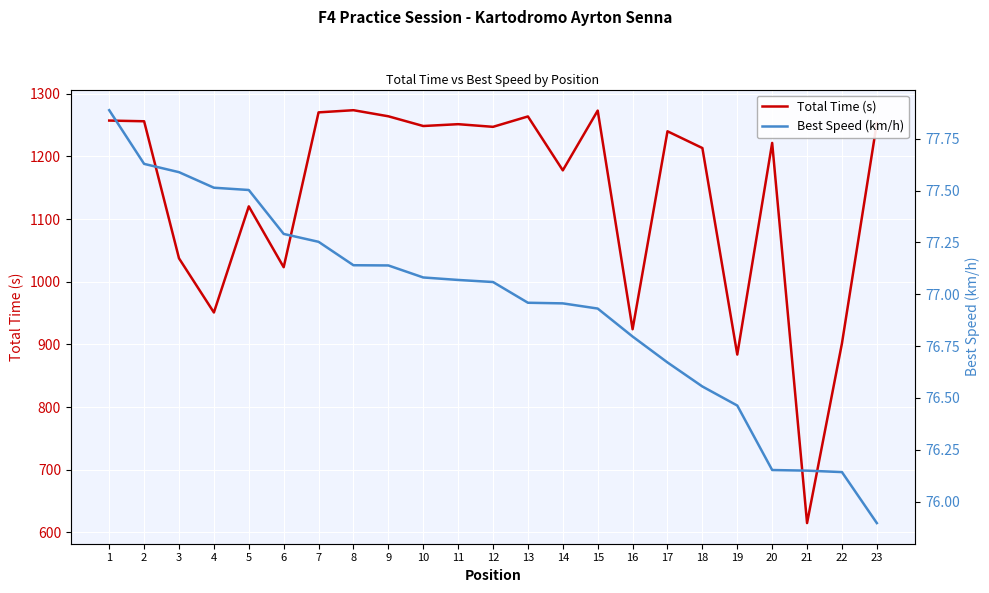

Rank the series by their average value, from highest to lowest.

Total Time (s), Best Speed (km/h)